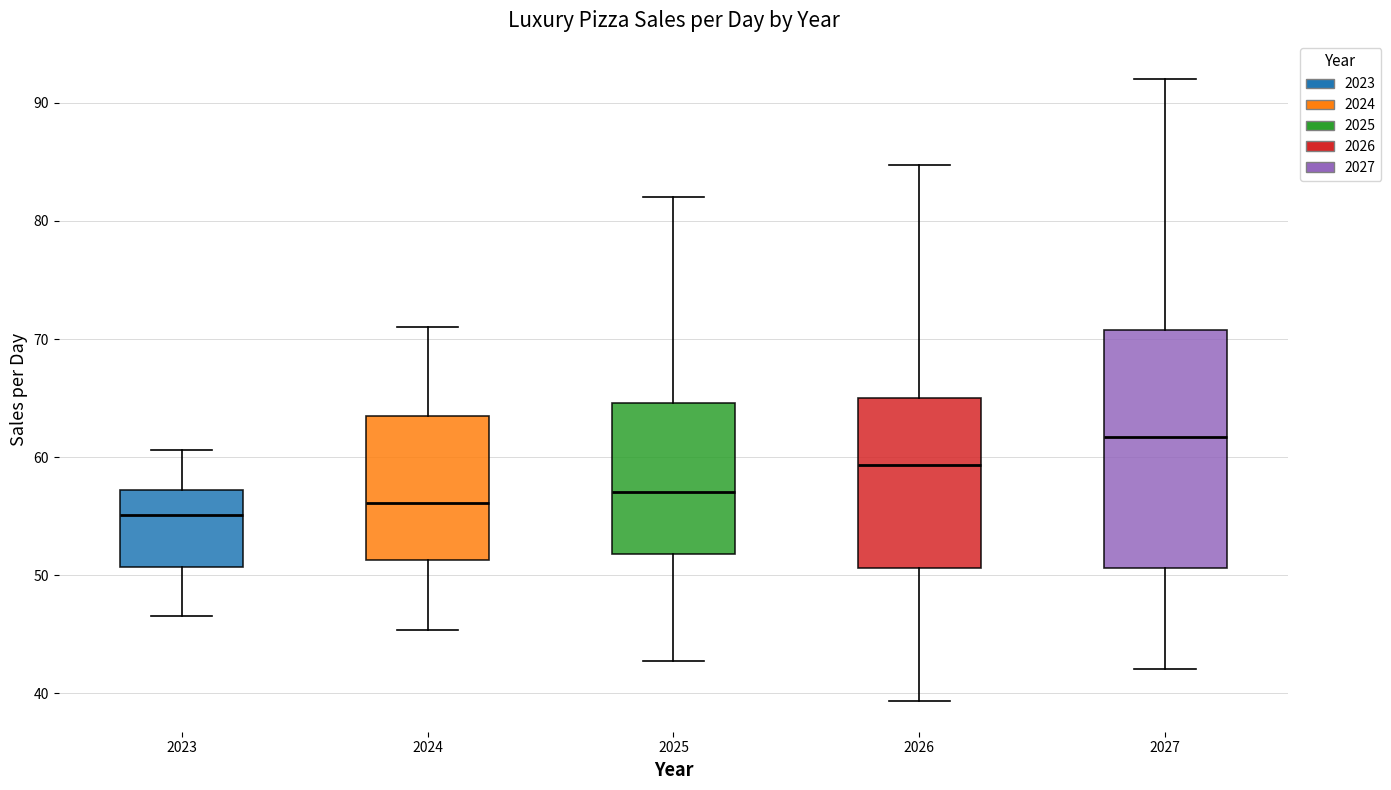

Which box has the highest median line?

2027